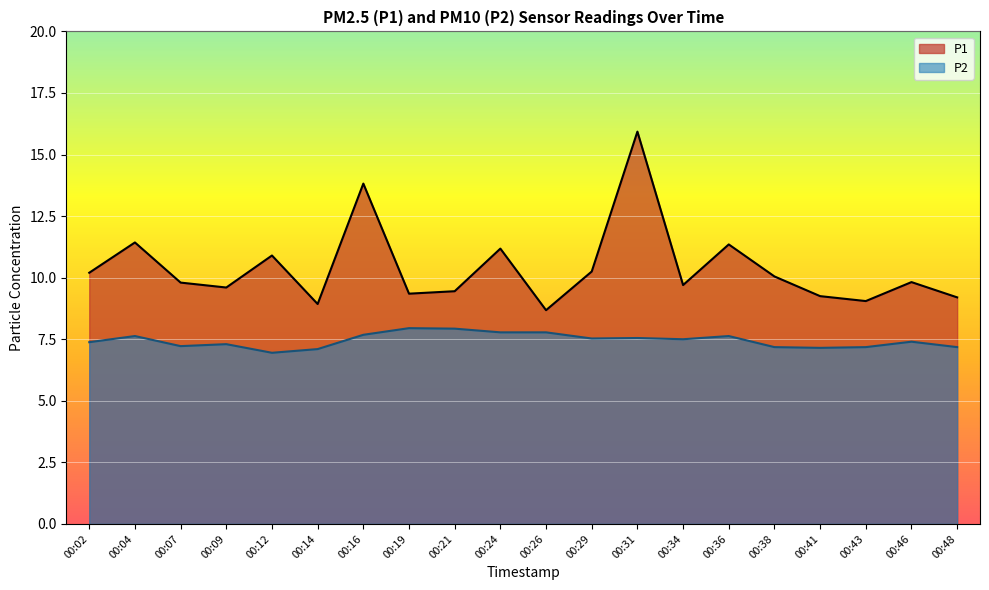

Does the chart display data point markers on the line(s)?

No